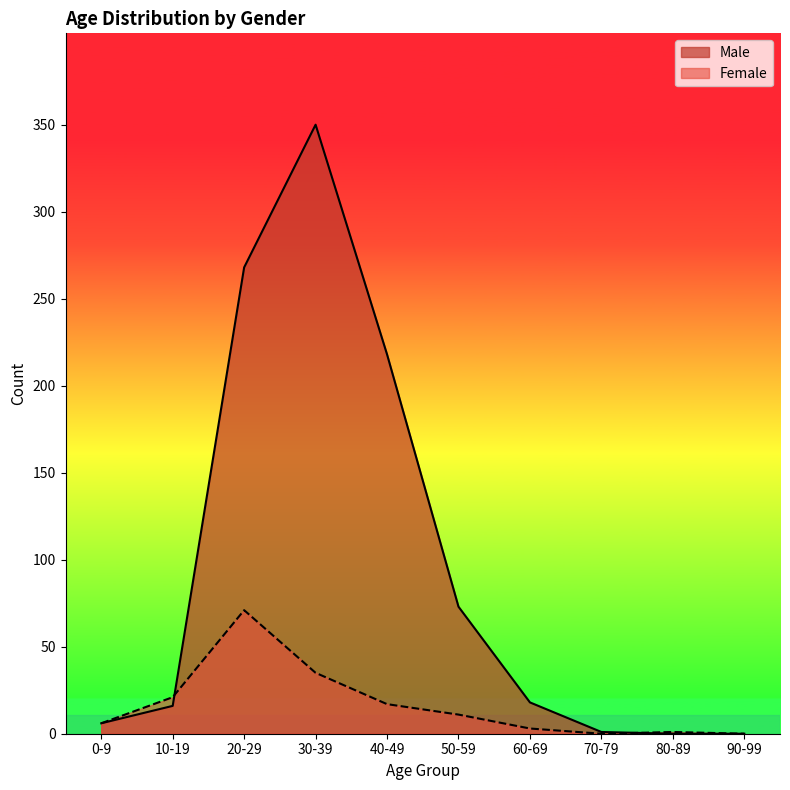

At 0-9, list the series in order from largest to smallest.

Male, Female